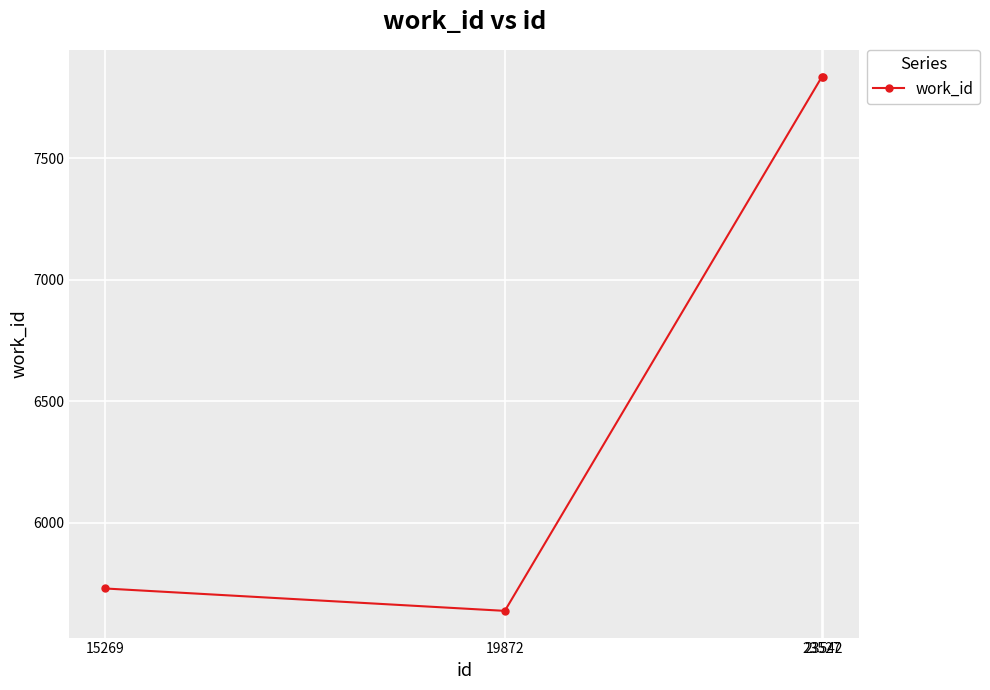

What is the sum of all values?

27038